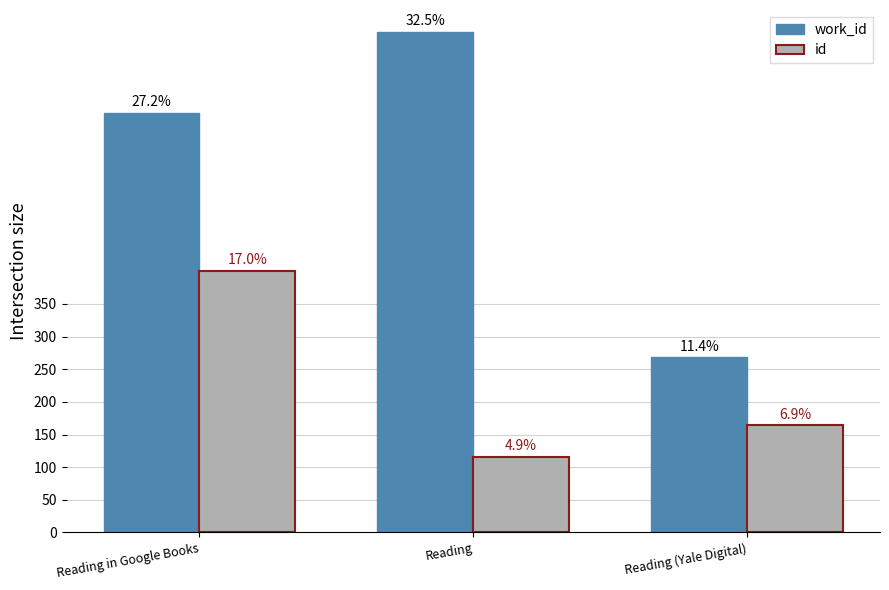

What is the value of the work_id bar at the 1st from the left?

643